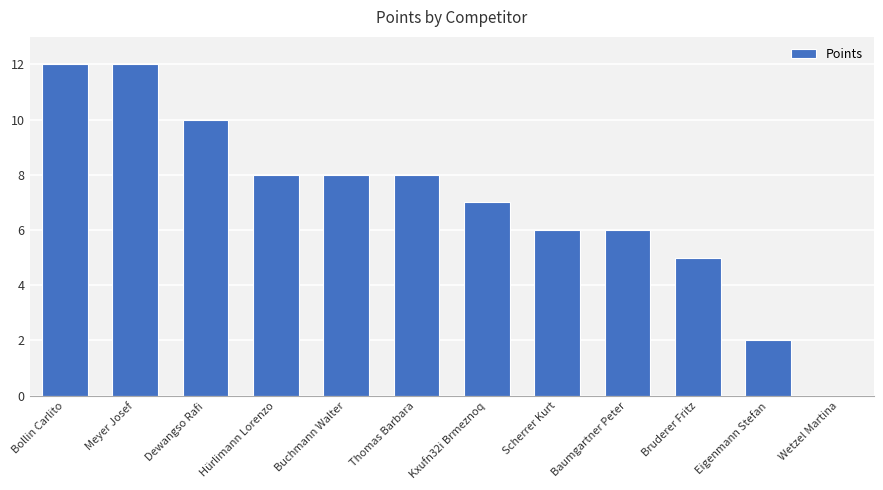

What is the maximum value shown in the chart?

12